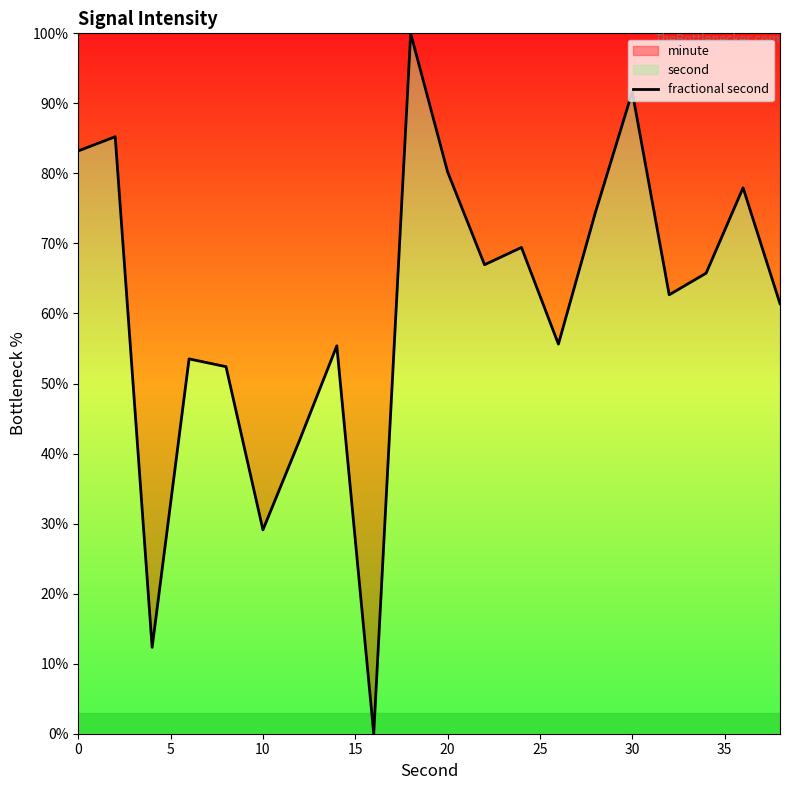

What is the difference between the maximum and minimum values?

100.0